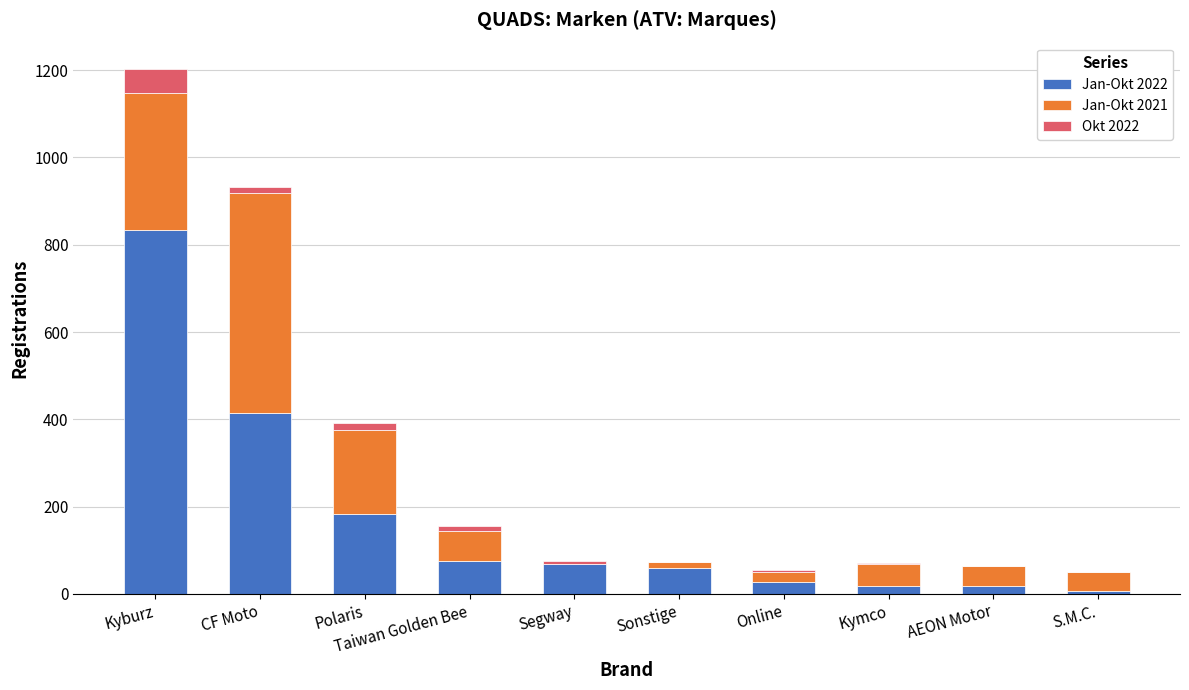

At which category is the sum across all series the highest?

Kyburz